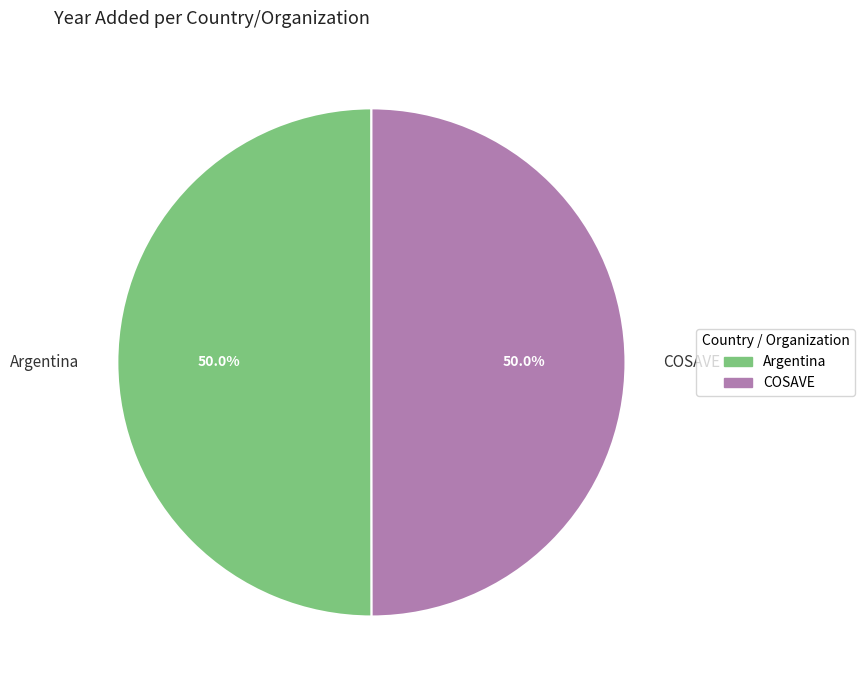

What percentage is the Argentina slice, to the nearest percent?

50%